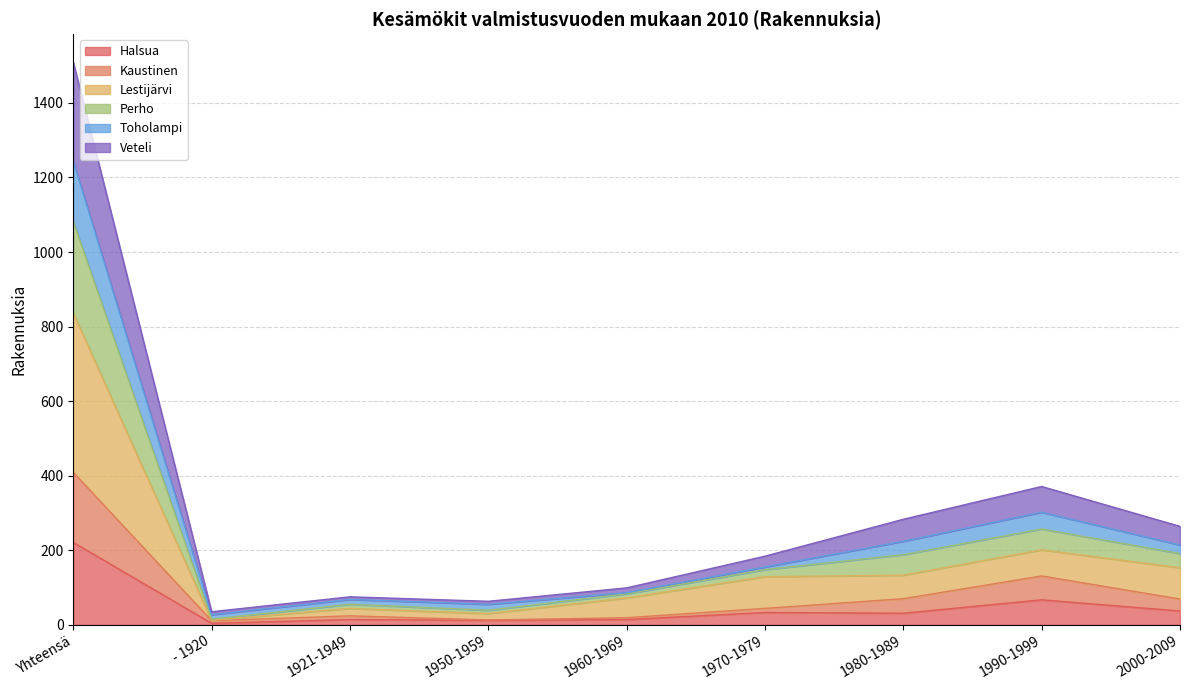

At which category is the sum across all series the highest?

Yhteensä